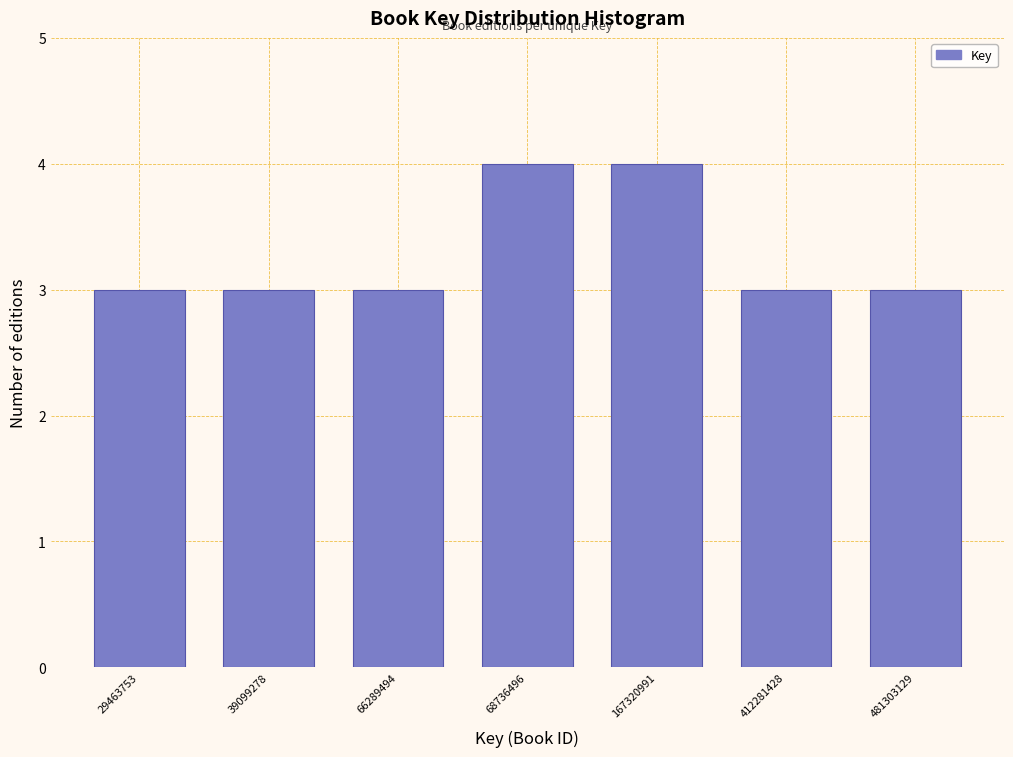

Reading left to right, transcribe all the data shown in this chart.

29463753=3	39099278=3	66289494=3	68736496=4	167320991=4	412281428=3	481303129=3